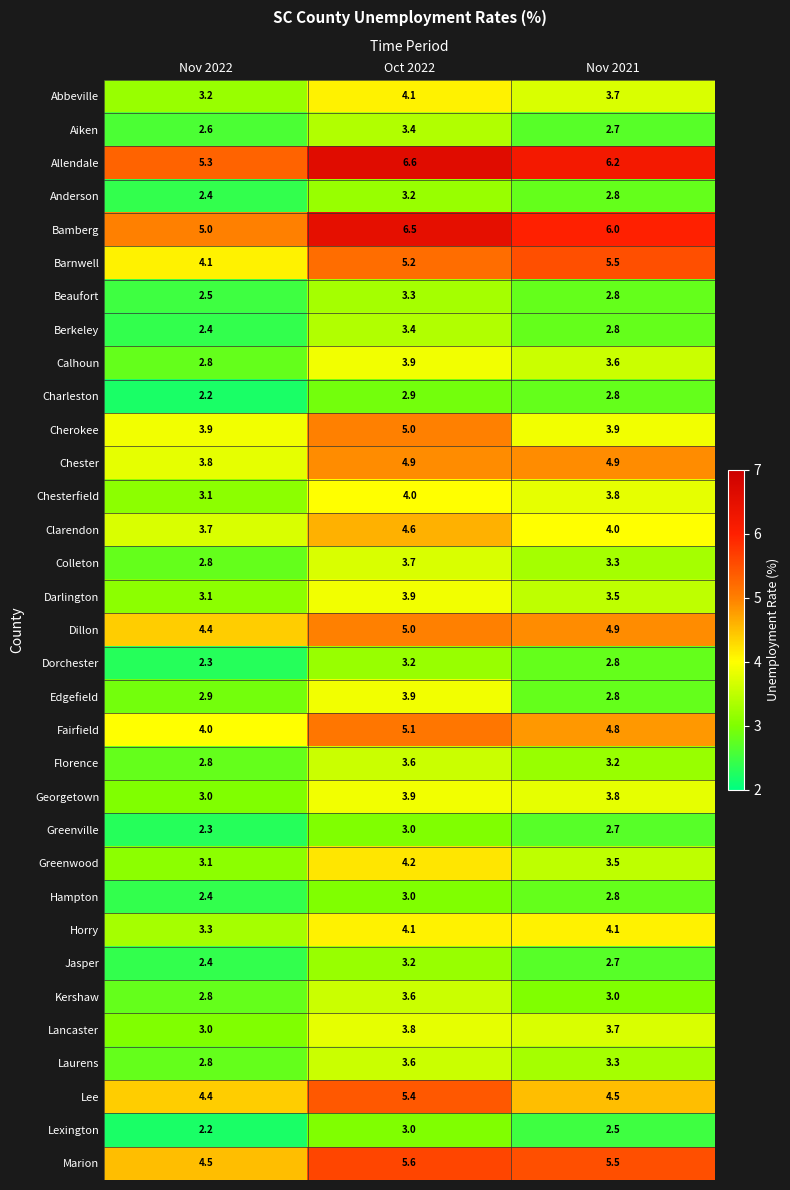

At which category is the sum across all series the highest?

Oct 2022